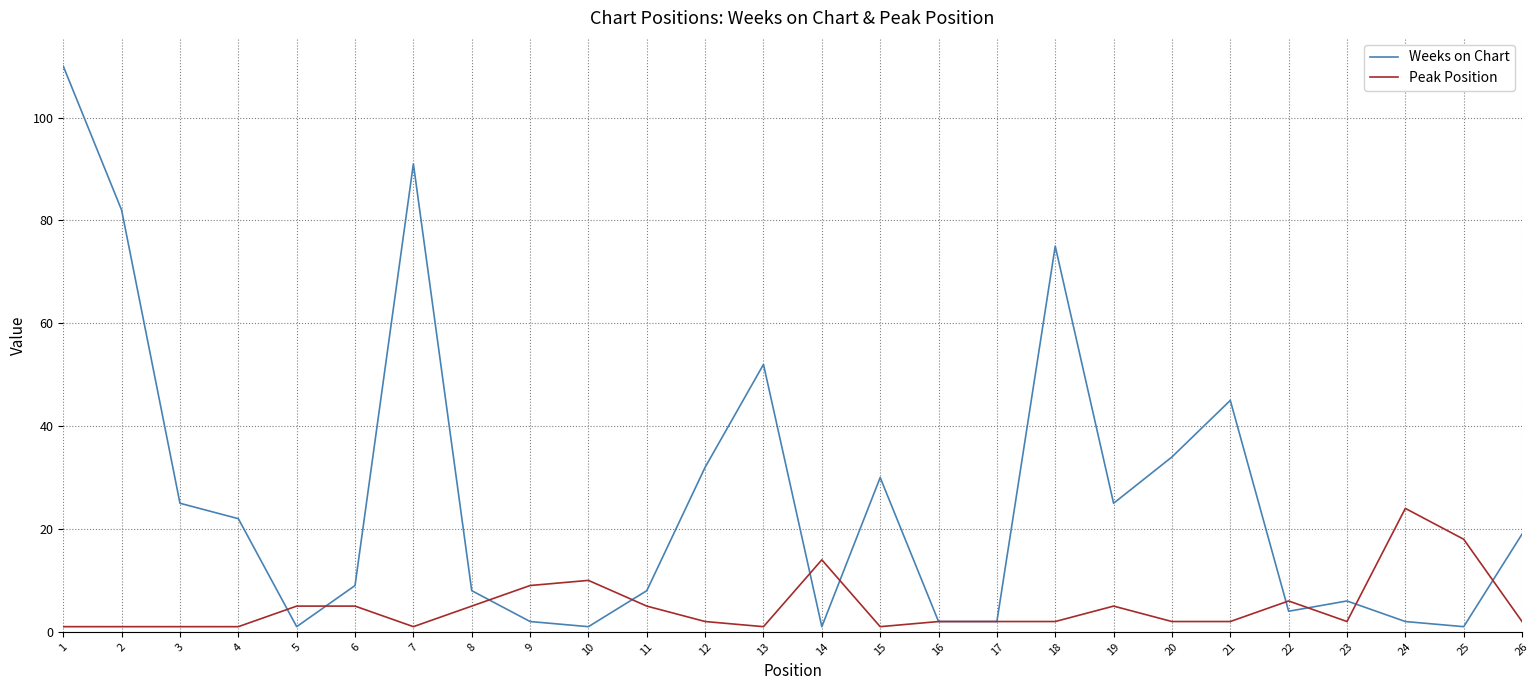

Which series ends up on top after the final intersection of Weeks on Chart and Peak Position?

Weeks on Chart